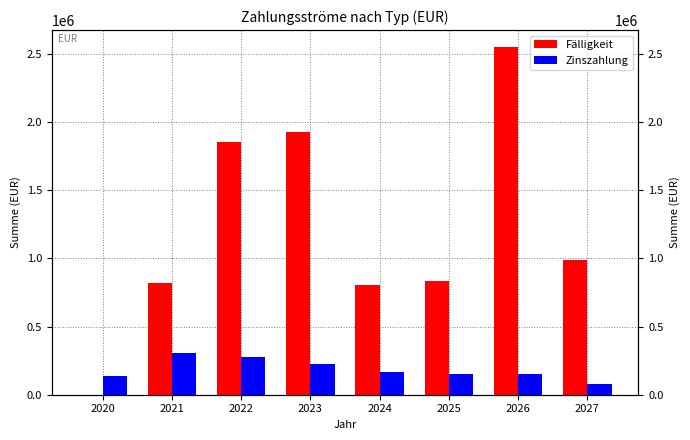

Between 2022 and 2024, which series saw the biggest shift?

Fälligkeit